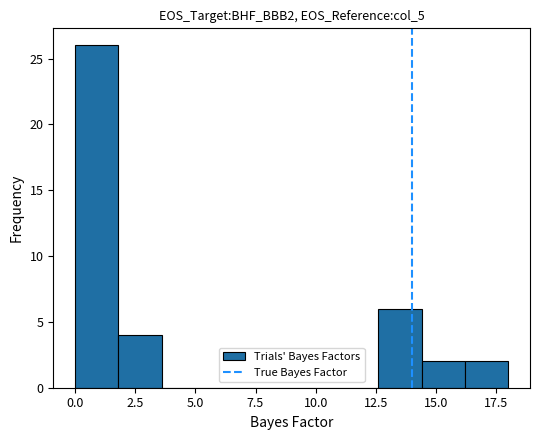

Read against the x-axis, roughly where is the centre of the tallest bar?

1.0